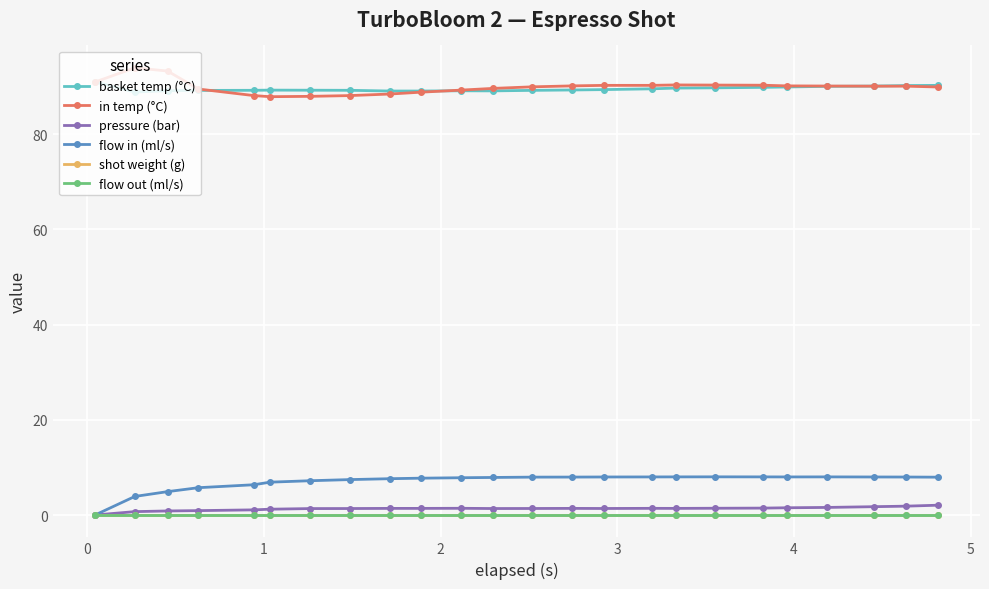

What is the difference between the second highest and minimum values in the flow in (ml/s) series?

8.0